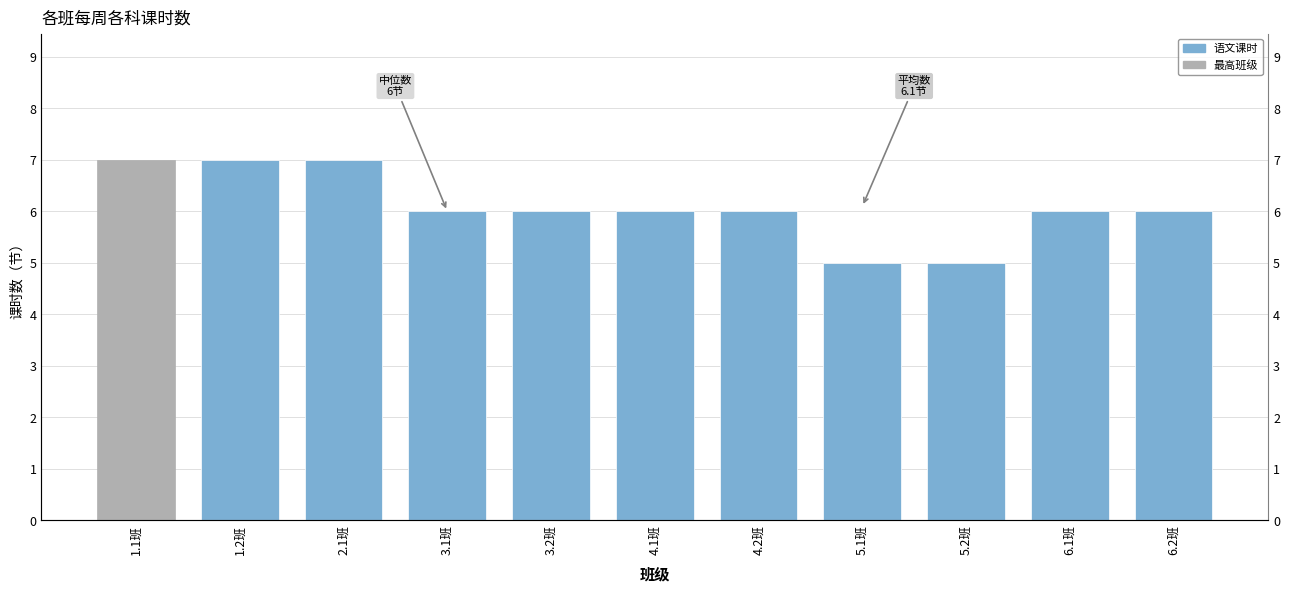

Reading left to right, what are all the values shown in this chart?

1.1班=7	1.2班=7	2.1班=7	3.1班=6	3.2班=6	4.1班=6	4.2班=6	5.1班=5	5.2班=5	6.1班=6	6.2班=6